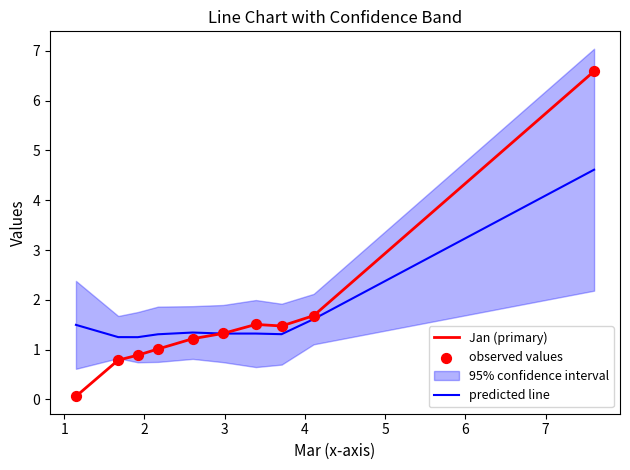

Which series reaches the maximum Y coordinate?

Jan (primary)